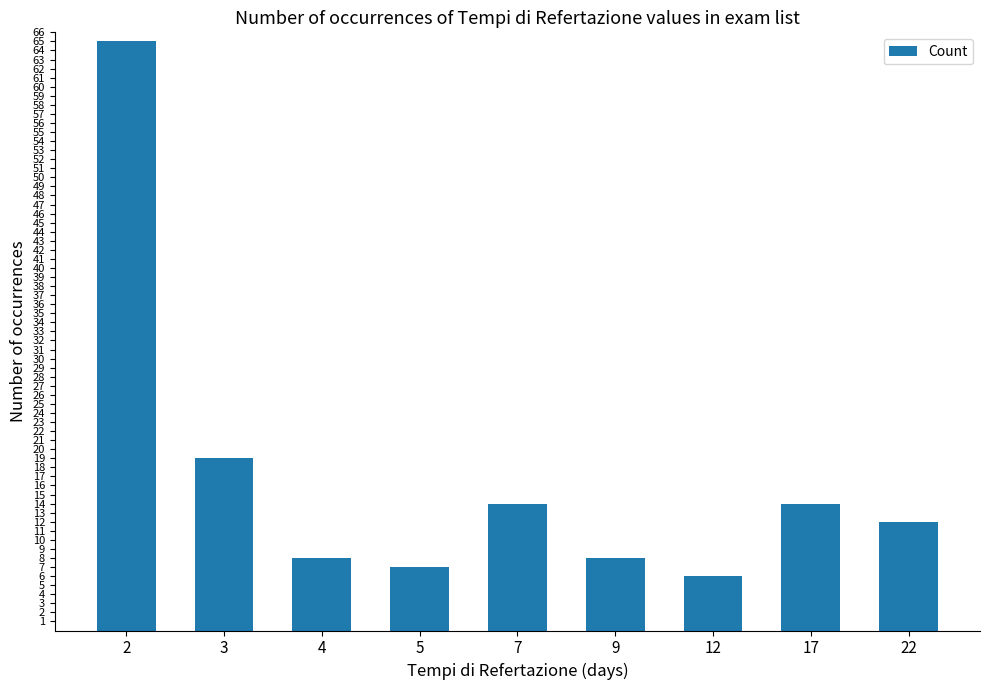

Reading left to right, what are all the values shown in this chart?

2=65	3=19	4=8	5=7	7=14	9=8	12=6	17=14	22=12